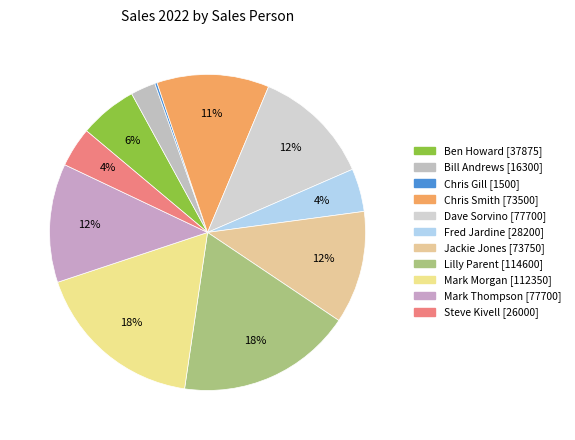

What is the ratio of the value at Steve Kivell to the value at Bill Andrews?

1.6